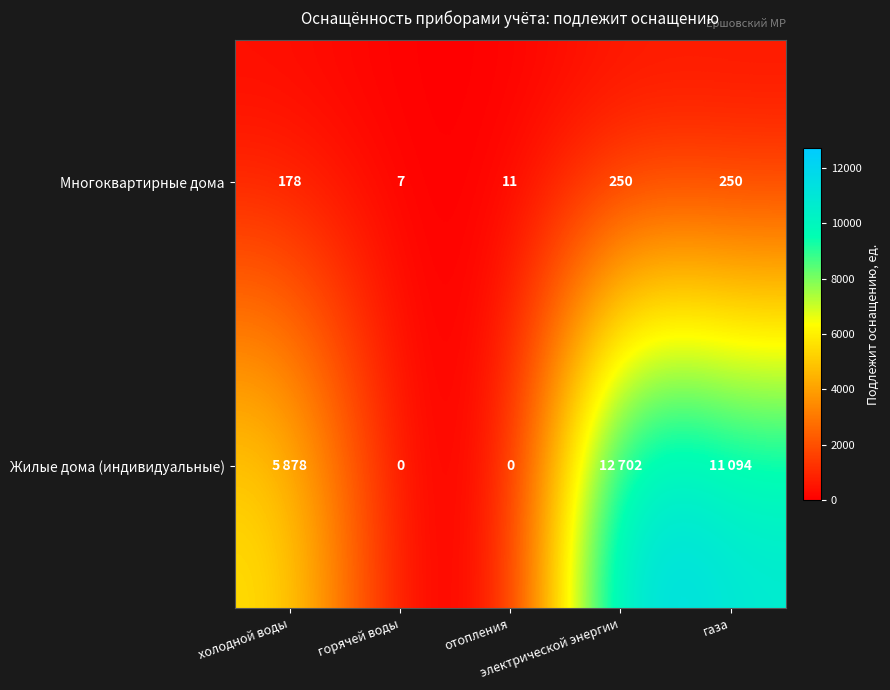

How many values in the Многоквартирные дома series are below 178?

2